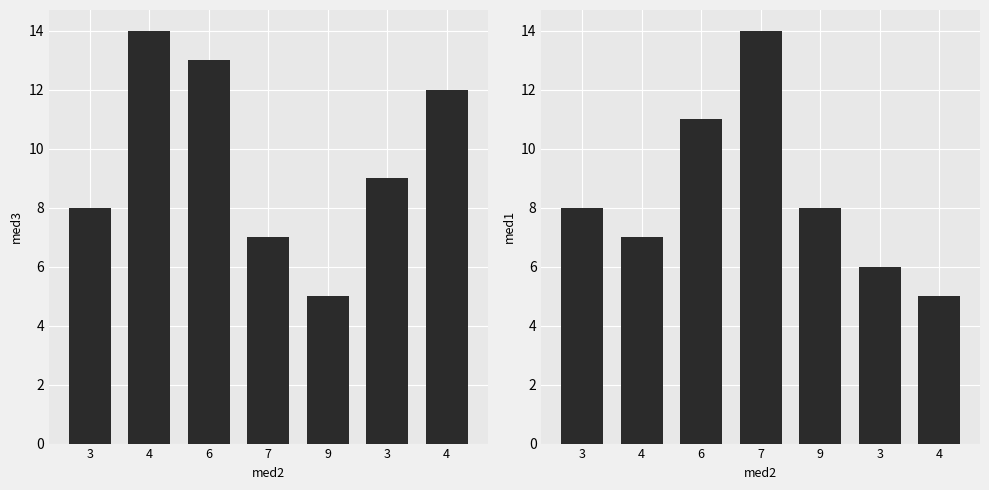

Between 4 and 7, which is larger?

4